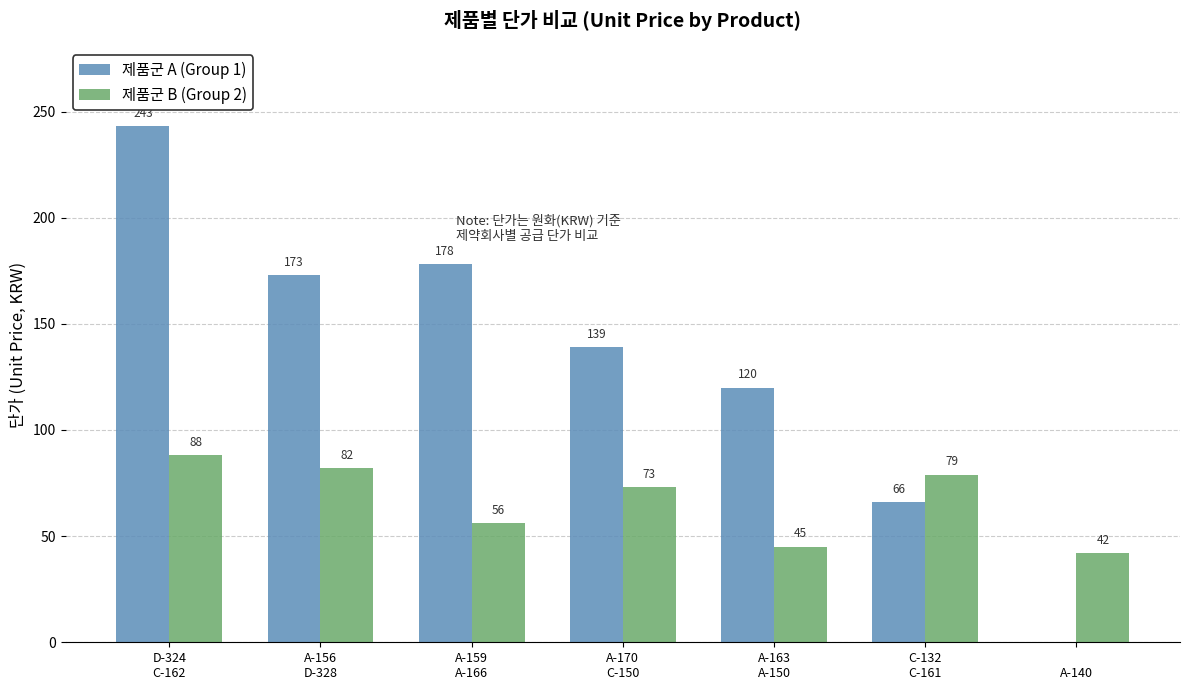

What is the sum of all 제품군 A (Group 1) values?

919